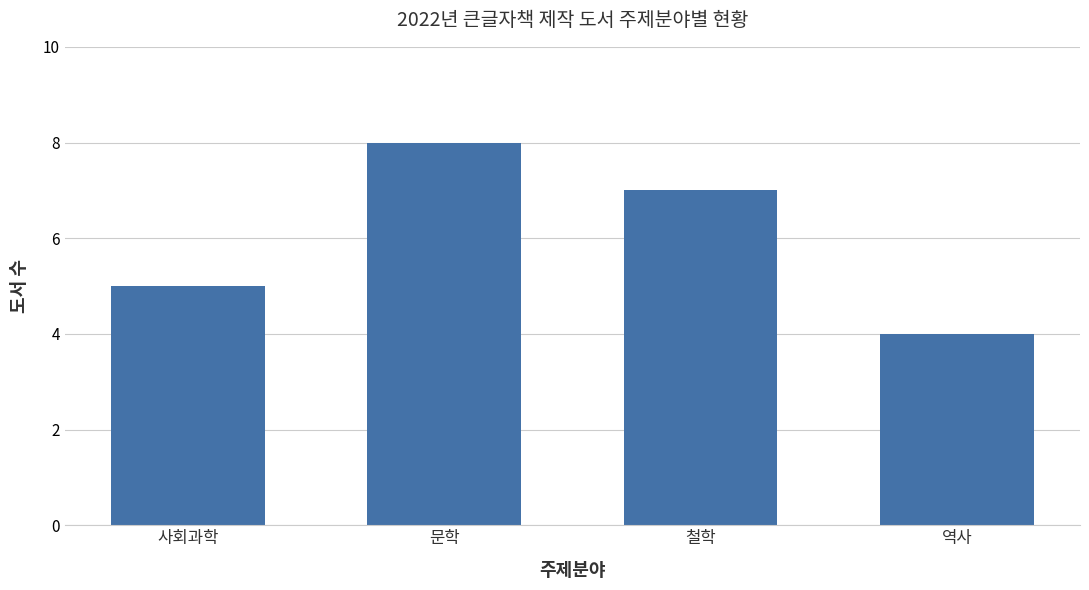

How many bars are there in total?

4